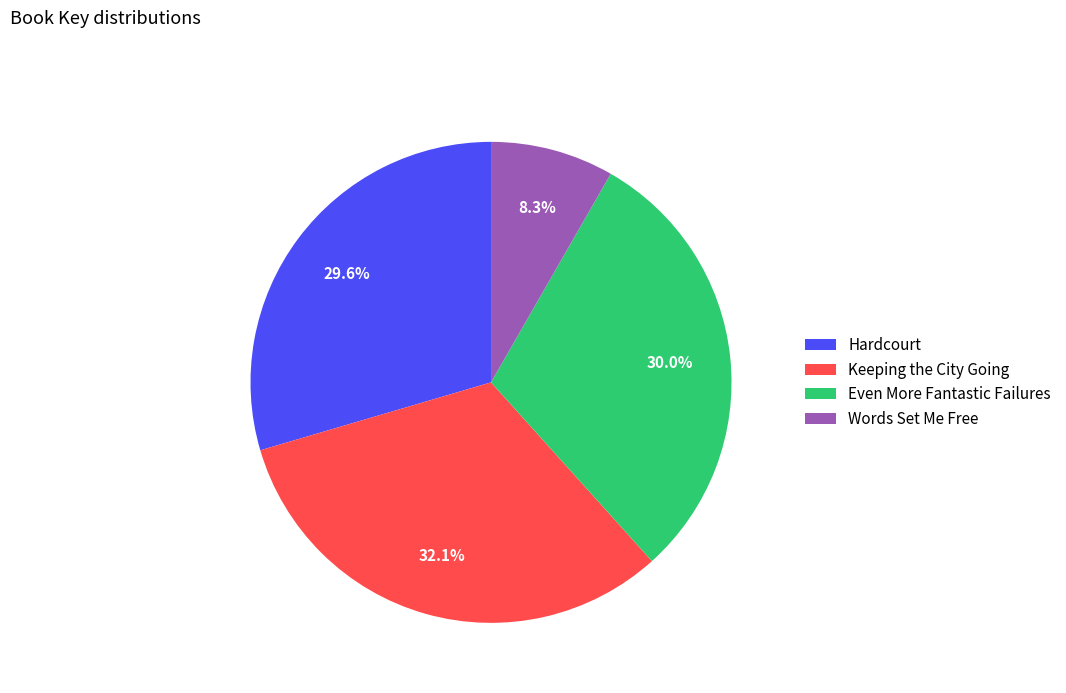

How many segments does this pie chart have?

4